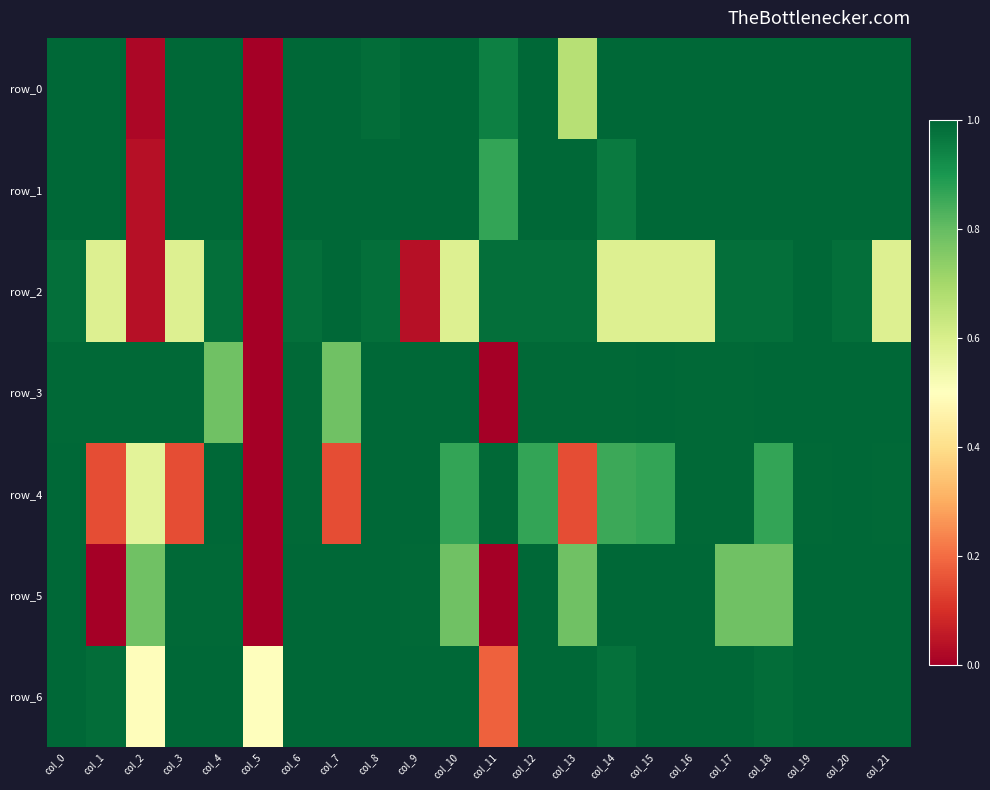

Between col_10 and col_21, which is larger?

col_21